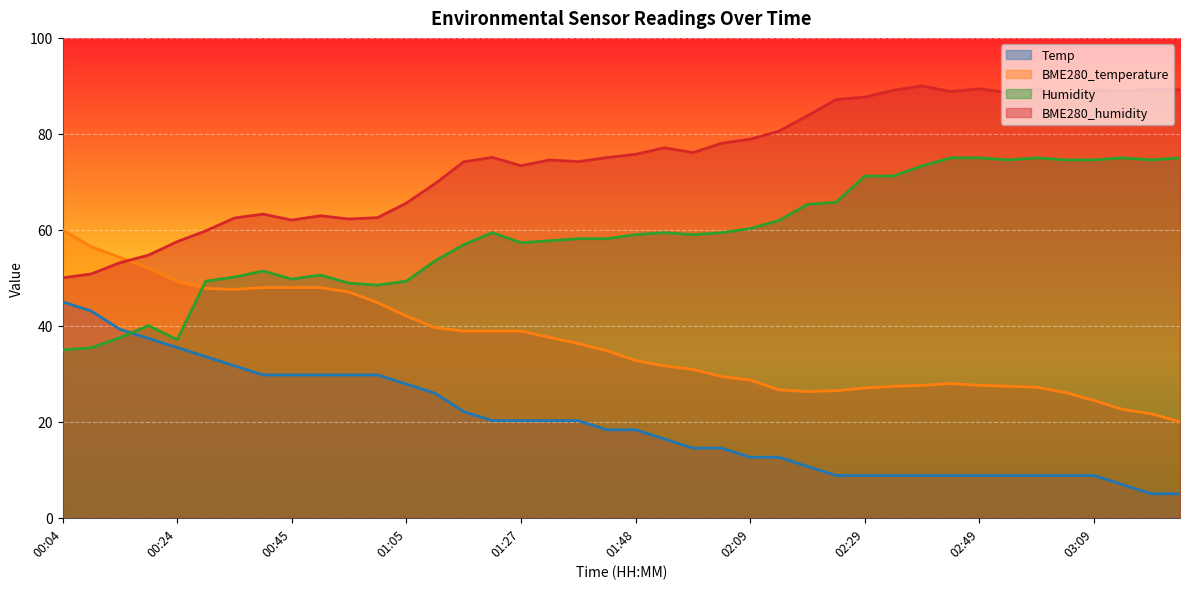

List the labels in order of Temp value, largest first.

00:04, 00:09, 00:14, 00:19, 00:24, 00:29, 00:34, 00:40, 00:45, 00:50, 00:55, 01:00, 01:05, 01:11, 01:16, 01:21, 01:27, 01:32, 01:37, 01:43, 01:48, 01:53, 01:58, 02:03, 02:09, 02:14, 02:19, 02:24, 02:29, 02:34, 02:39, 02:44, 02:49, 02:54, 02:59, 03:04, 03:09, 03:14, 03:19, 03:24